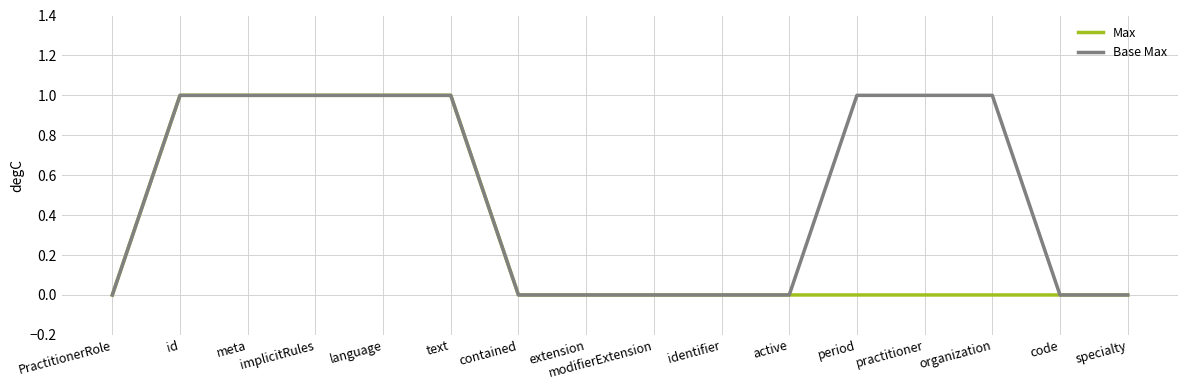

The Base Max series shows -1 at PractitionerRole. True or false?

False